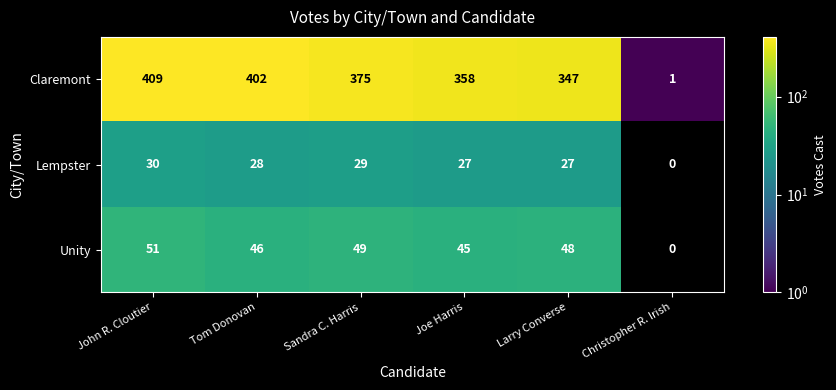

At Larry Converse, list the series in order from smallest to largest.

Lempster, Unity, Claremont